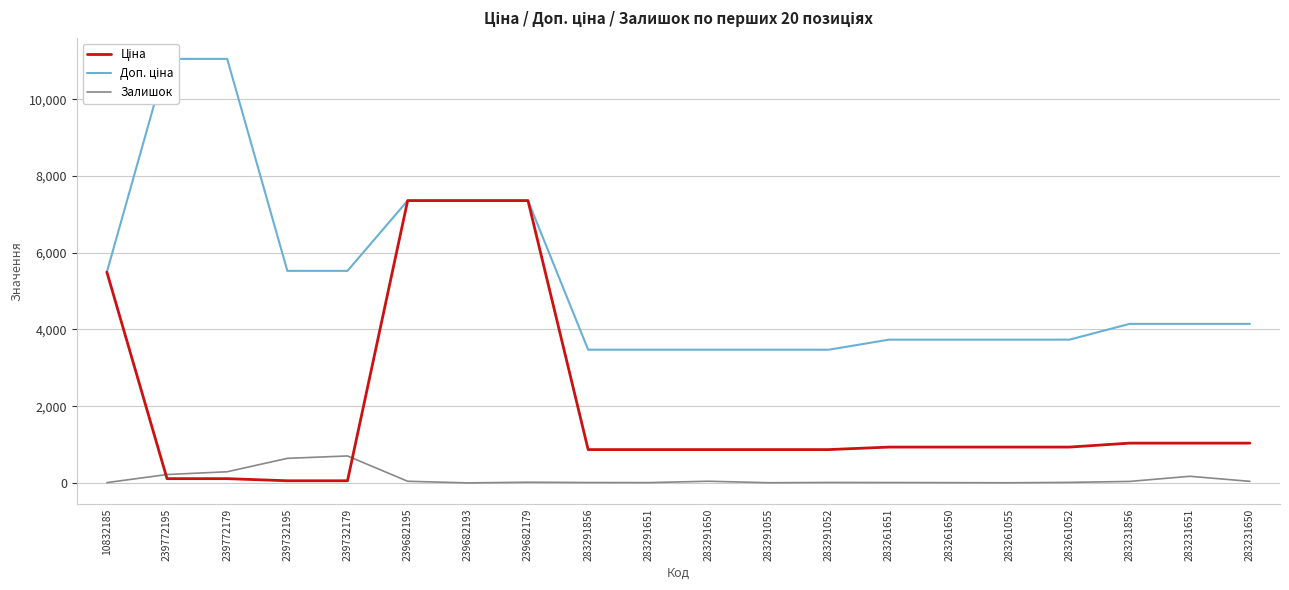

Reading left to right, extract all data points from this chart.

Ціна: 10832185=5497.3	239772195=110.5	239772179=110.5	239732195=55.3	239732179=55.3	239682195=7360.2	239682193=7360.2	239682179=7360.2	283291856=868.0	283291651=868.0	283291650=868.0	283291055=868.0	283291052=868.0	283261651=933.5	283261650=933.5	283261055=933.5	283261052=933.5	283231856=1036.5	283231651=1036.5	283231650=1036.5
Доп. ціна: 10832185=5497.3	239772195=11055.0	239772179=11055.0	239732195=5528.0	239732179=5528.0	239682195=7360.2	239682193=7360.2	239682179=7360.2	283291856=3472.1	283291651=3472.1	283291650=3472.1	283291055=3472.1	283291052=3472.1	283261651=3734.2	283261650=3734.2	283261055=3734.2	283261052=3734.2	283231856=4145.9	283231651=4145.9	283231650=4145.9
Залишок: 10832185=7.0	239772195=218.0	239772179=290.0	239732195=640.0	239732179=702.0	239682195=42.0	239682193=0.0	239682179=17.0	283291856=9.0	283291651=7.0	283291650=43.0	283291055=4.0	283291052=11.0	283261651=9.0	283261650=6.0	283261055=3.0	283261052=13.0	283231856=38.0	283231651=172.0	283231650=40.0